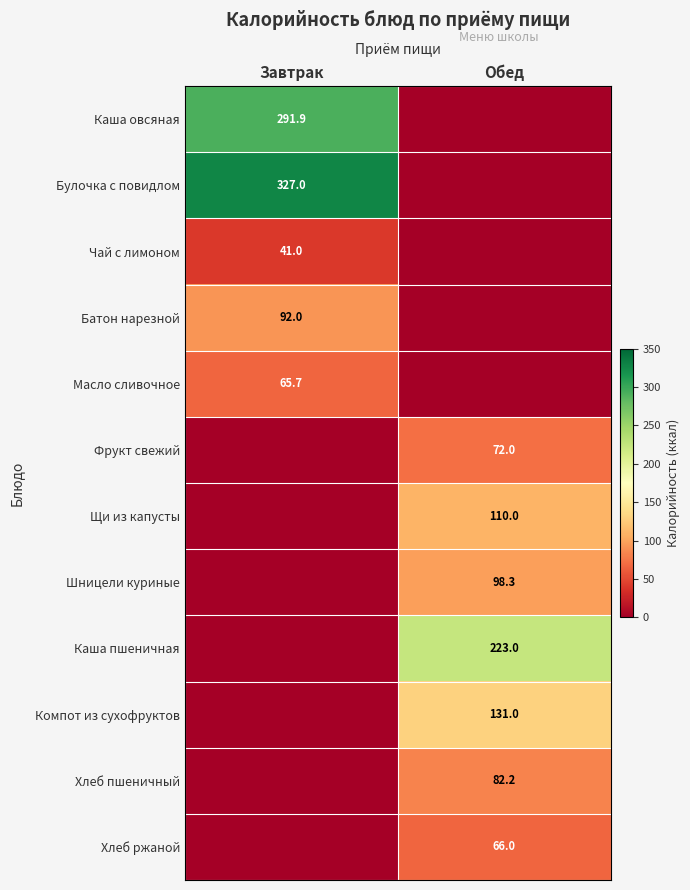

The Шницели куриные series shows 98.3 at Обед. True or false?

True